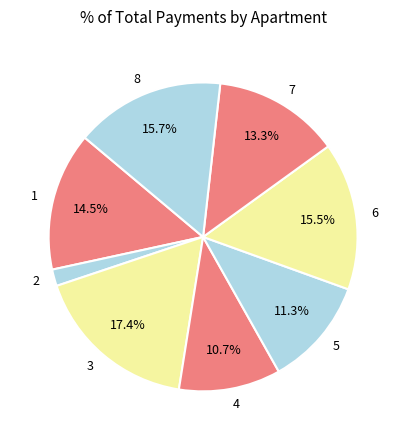

How many slices are in this pie chart?

8